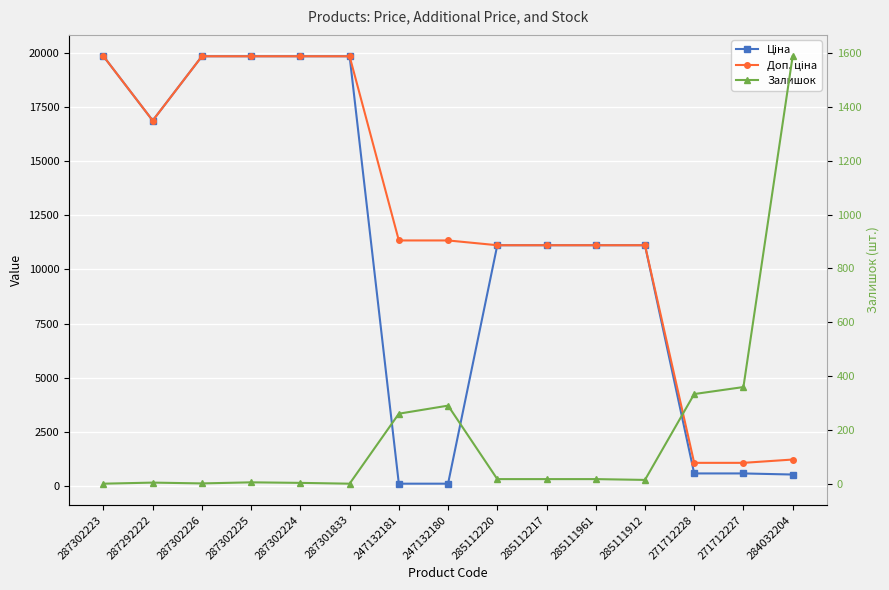

What is the sum of the Залишок values at 285111912 and 285112220?

31.0